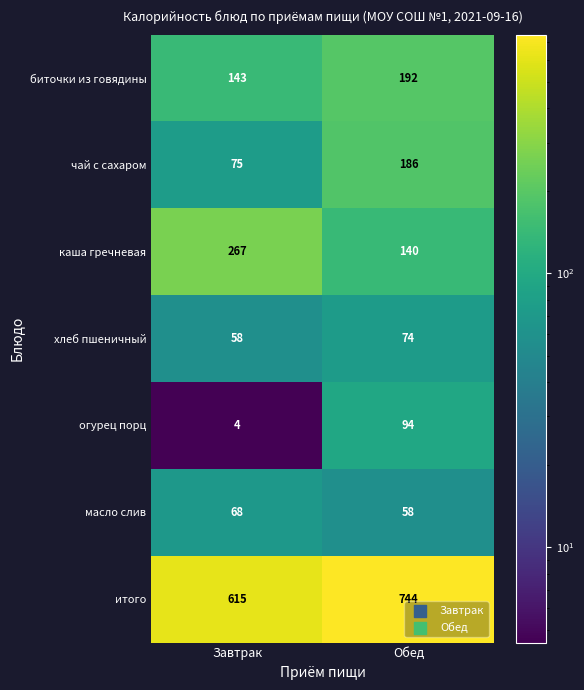

At Обед, list the series in order from smallest to largest.

масло слив, хлеб пшеничный, огурец порц, каша гречневая, чай с сахаром, биточки из говядины, итого